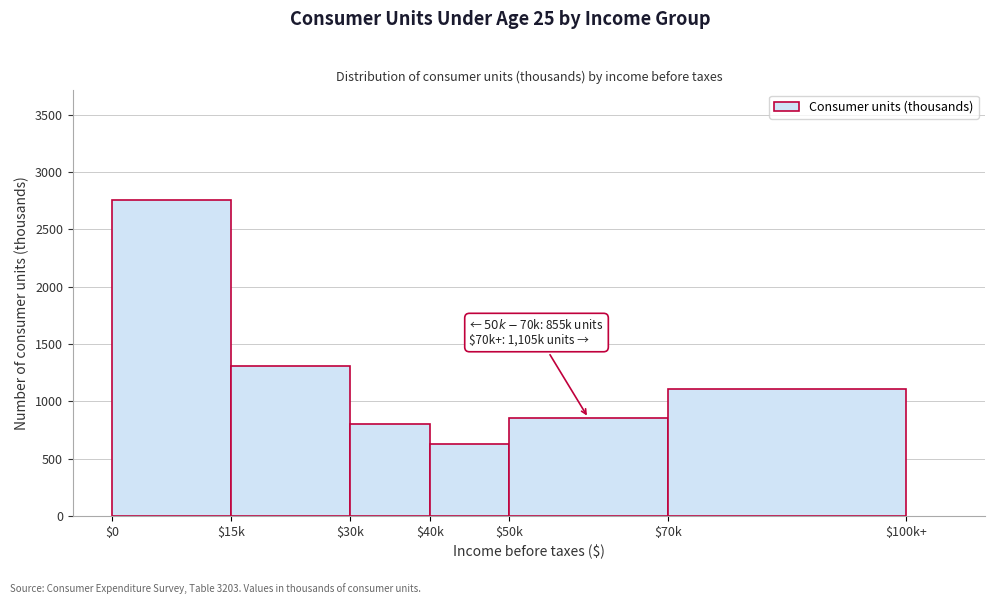

Reading right to left, transcribe all the data shown in this chart.

1105	855	629	806	1309	2755